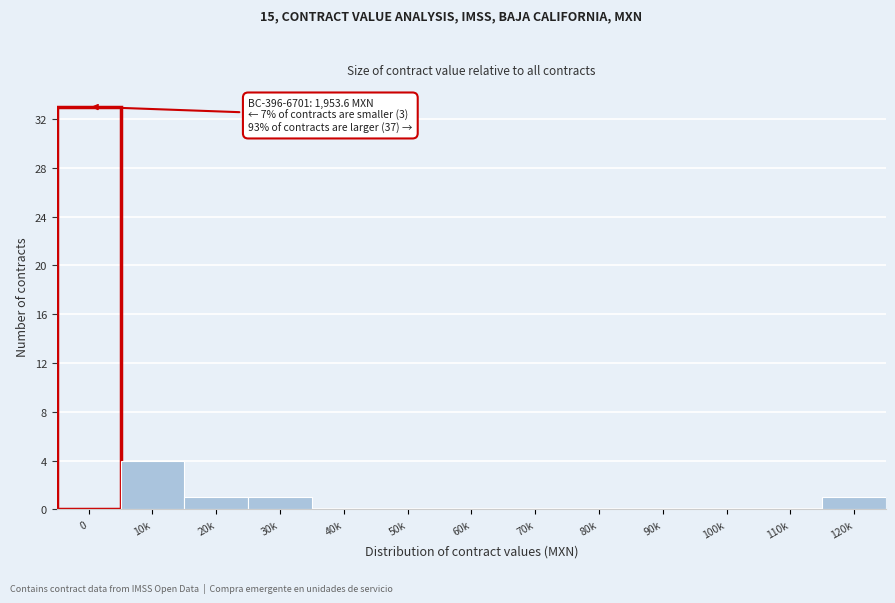

Reading right to left, list all the values displayed in this chart.

120k=1	110k=0	100k=0	90k=0	80k=0	70k=0	60k=0	50k=0	40k=0	30k=1	20k=1	10k=4	0=33